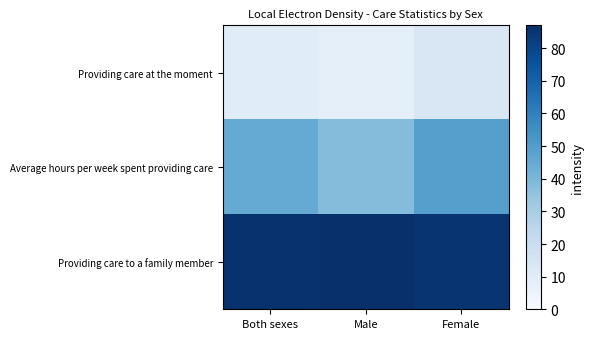

At how many categories does at least one series exceed 37?

3